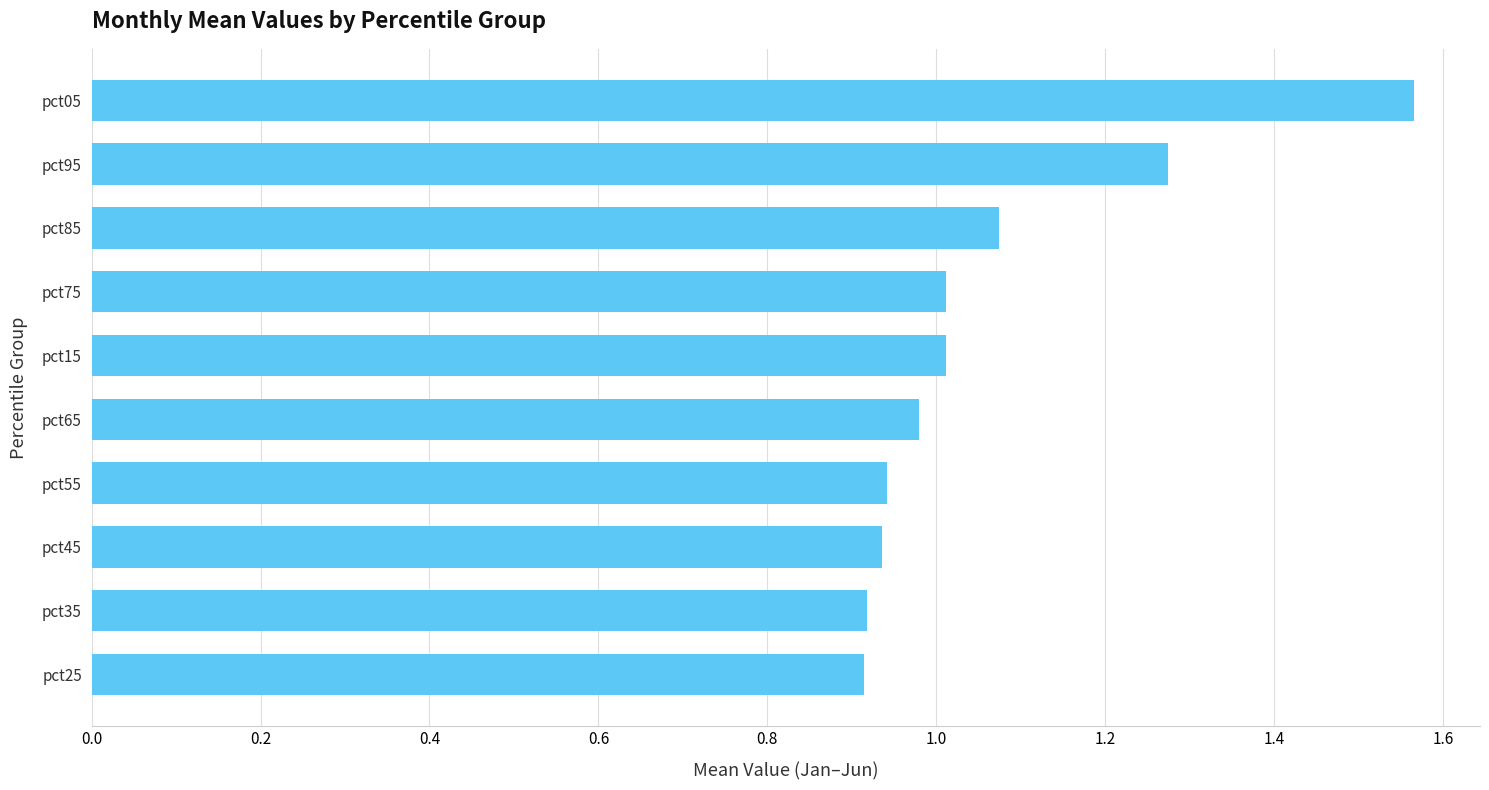

What is the difference between the maximum and minimum values?

0.7